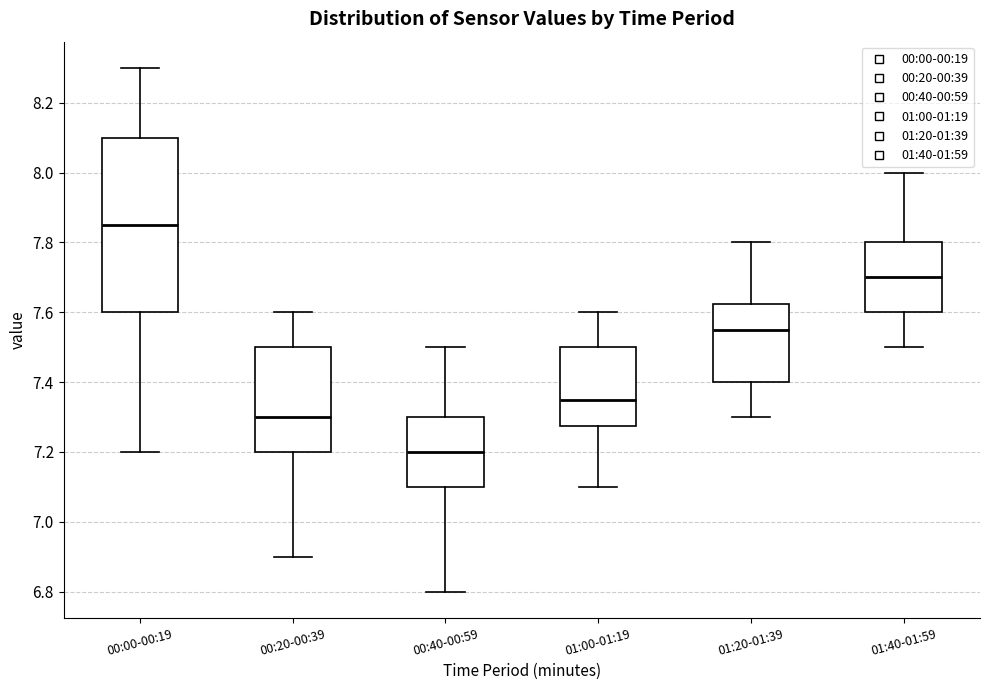

Which box's median line is the highest?

00:00-00:19